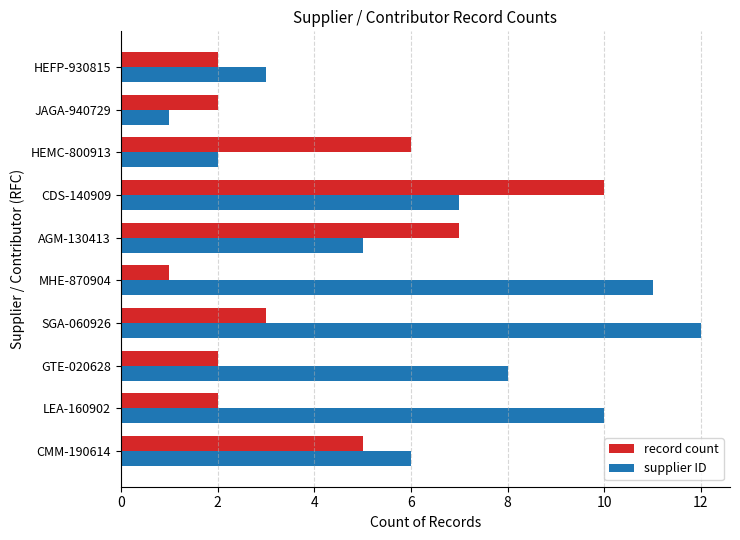

How many data points in record count are less than 3?

5